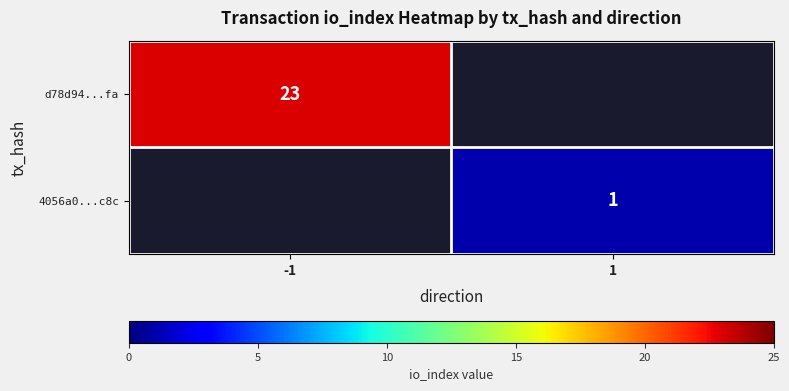

The value of d78d94...fa at -1 is 23. True or false?

True